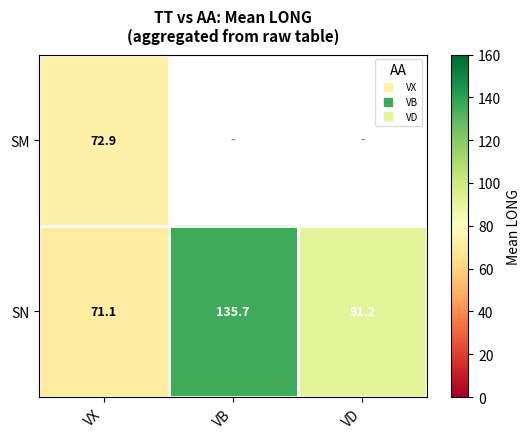

Which has a higher value, VD or VX?

VX